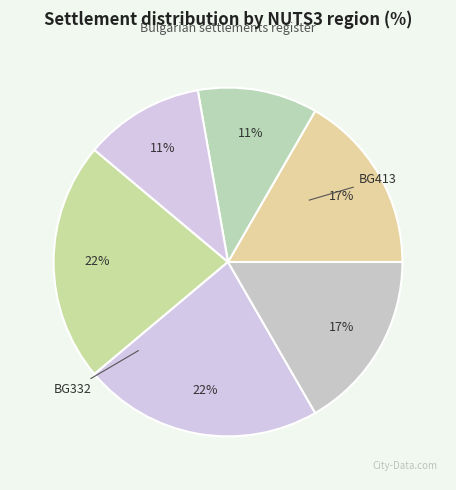

How many segments does this pie chart have?

6